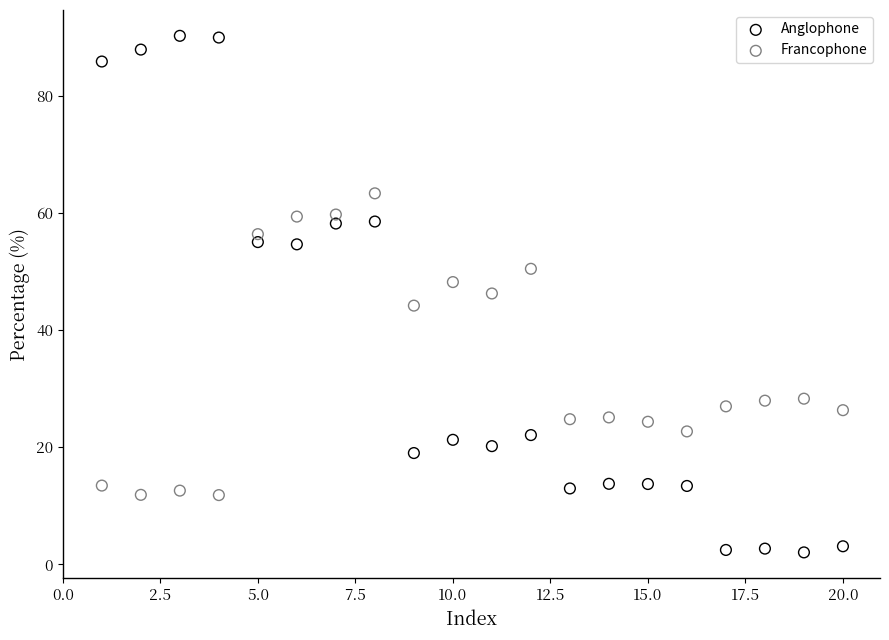

Which series reaches the maximum Y coordinate?

Anglophone